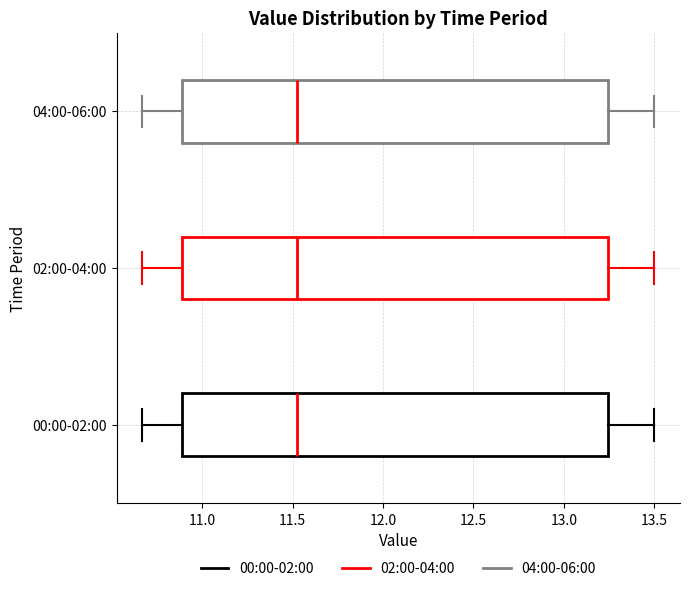

Reading bottom to top, read every box against the x-axis: the position of its median line, the range the box covers, and the ends of its whiskers. The values are not printed on the chart, so give them approximately, as read against the axis.

00:00-02:00: median 11.55, box 10.90 to 13.25, whiskers 10.65 to 13.50
02:00-04:00: median 11.55, box 10.90 to 13.25, whiskers 10.65 to 13.50
04:00-06:00: median 11.55, box 10.90 to 13.25, whiskers 10.65 to 13.50